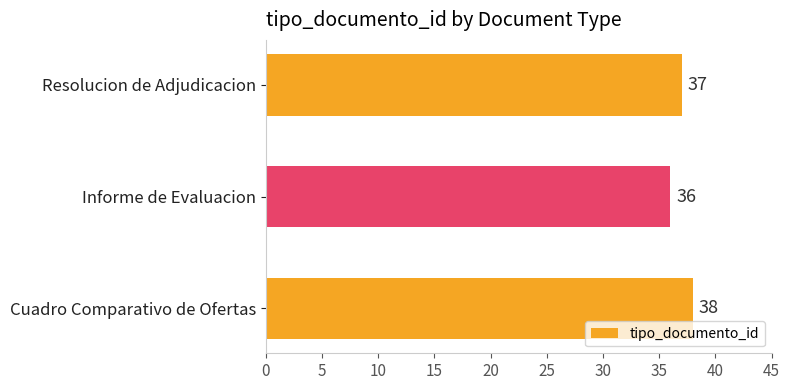

Rank the categories by value from lowest to highest.

Informe de Evaluacion, Resolucion de Adjudicacion, Cuadro Comparativo de Ofertas